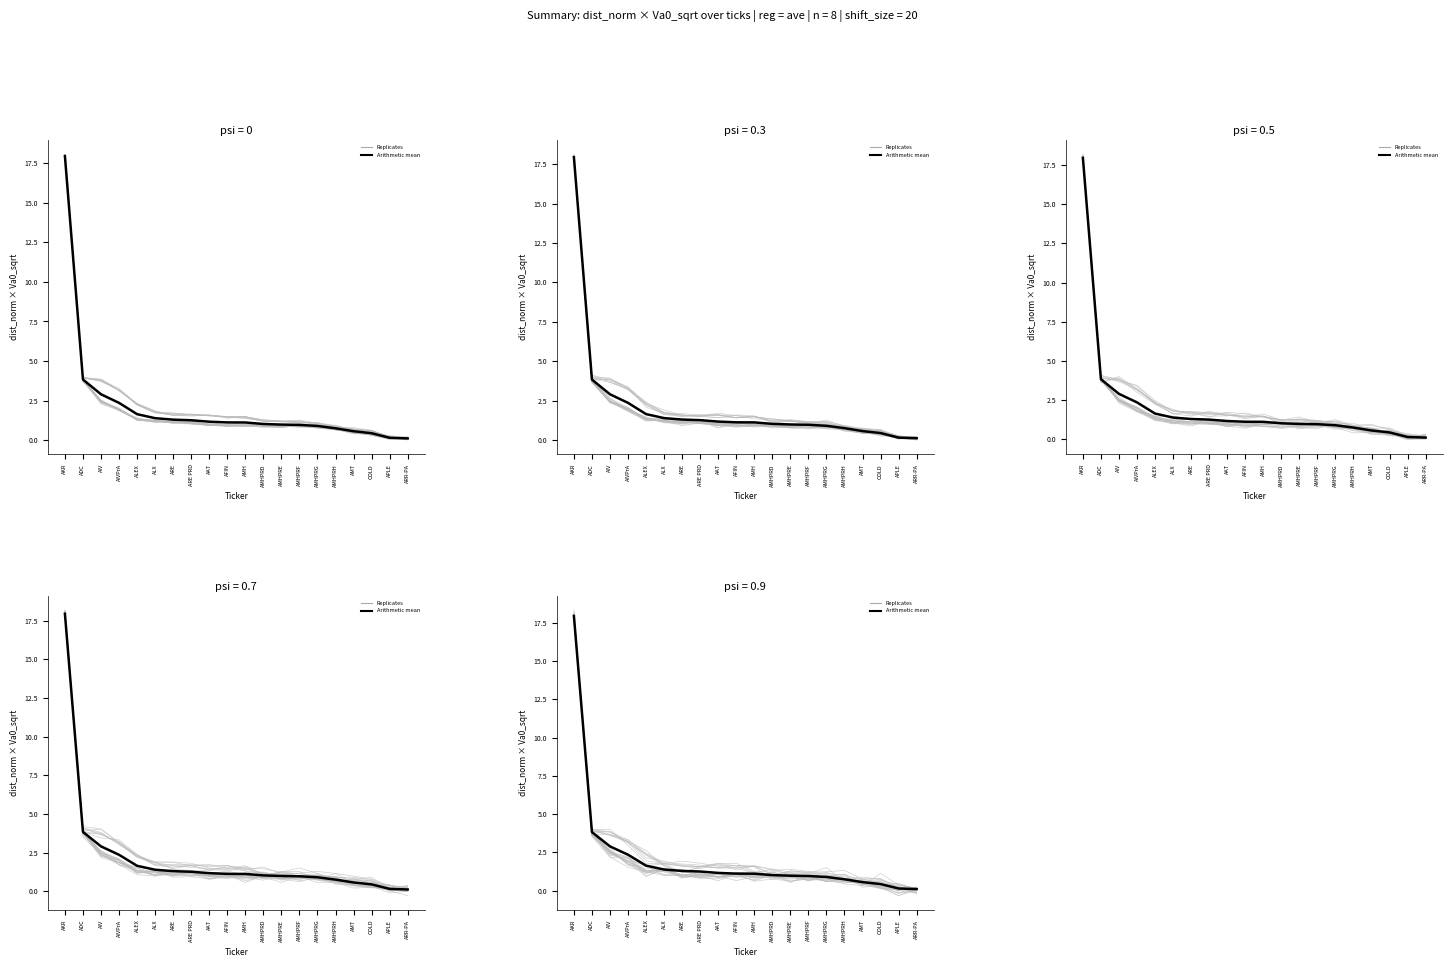

How many categories are shown in the chart?

20